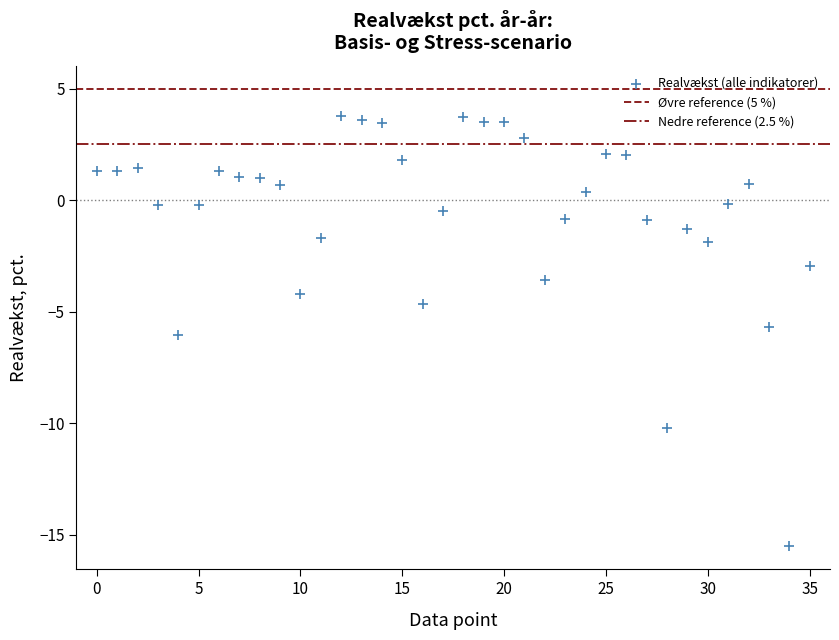

What Y value in the scatter plot is closest to -5?

-4.7